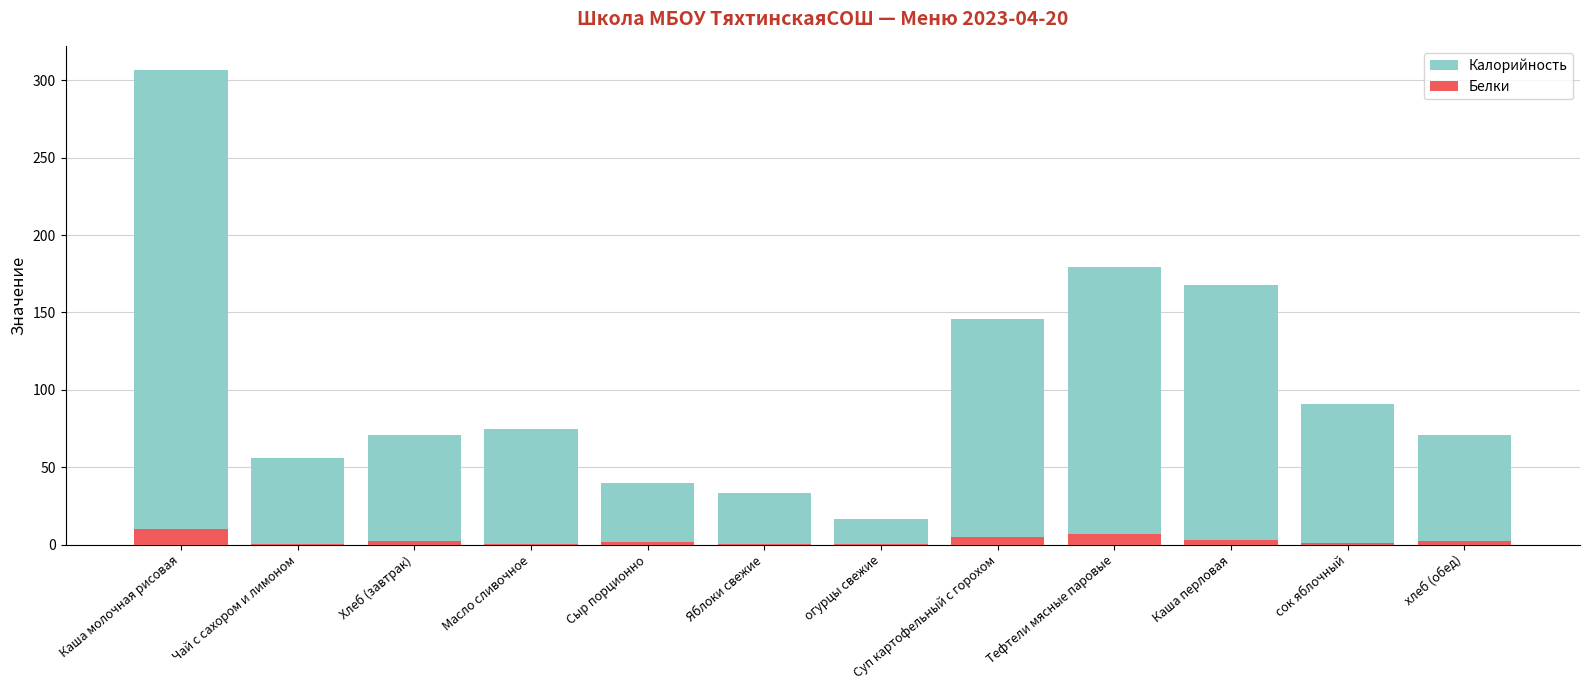

Reading left to right, transcribe all the data shown in this chart.

Калорийность: 307.0	56.0	71.0	75.0	40.0	33.3	16.2	146.0	179.2	167.7	90.6	71.0
Белки: 9.8	0.2	2.3	0.1	1.9	0.3	0.2	5.1	6.9	3.0	1.0	2.3